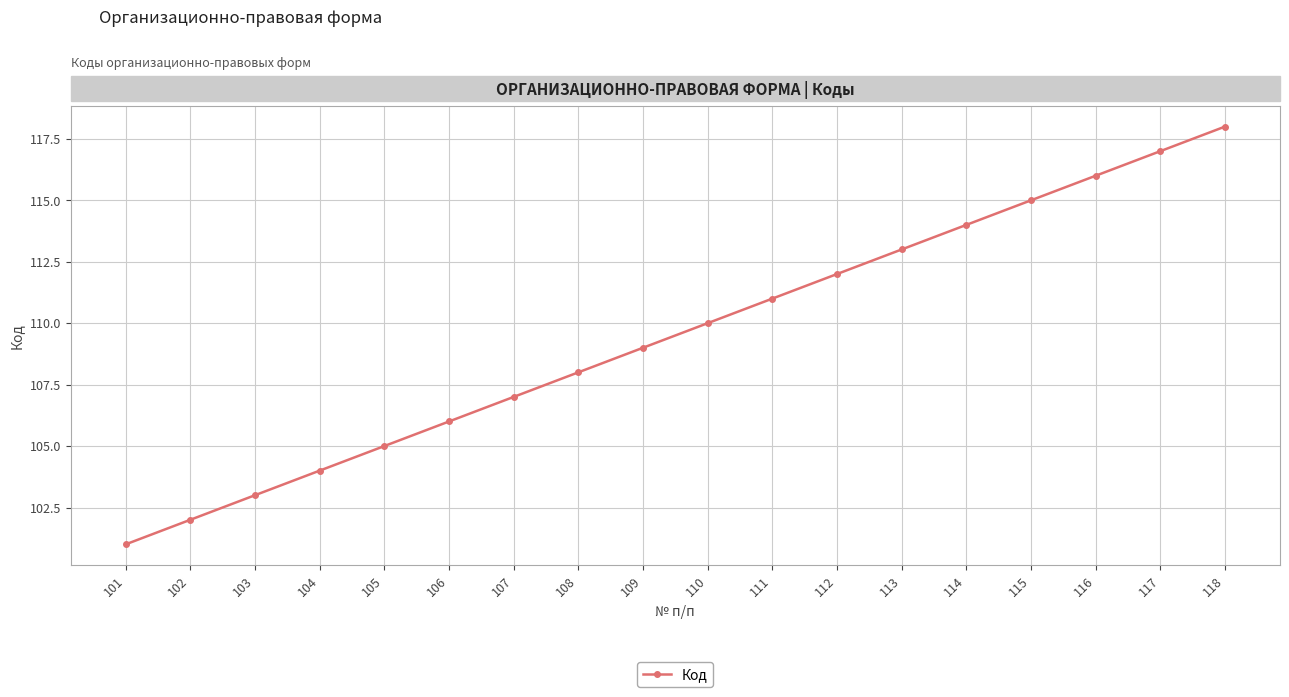

What is the change in value from 105 to 118?

+13